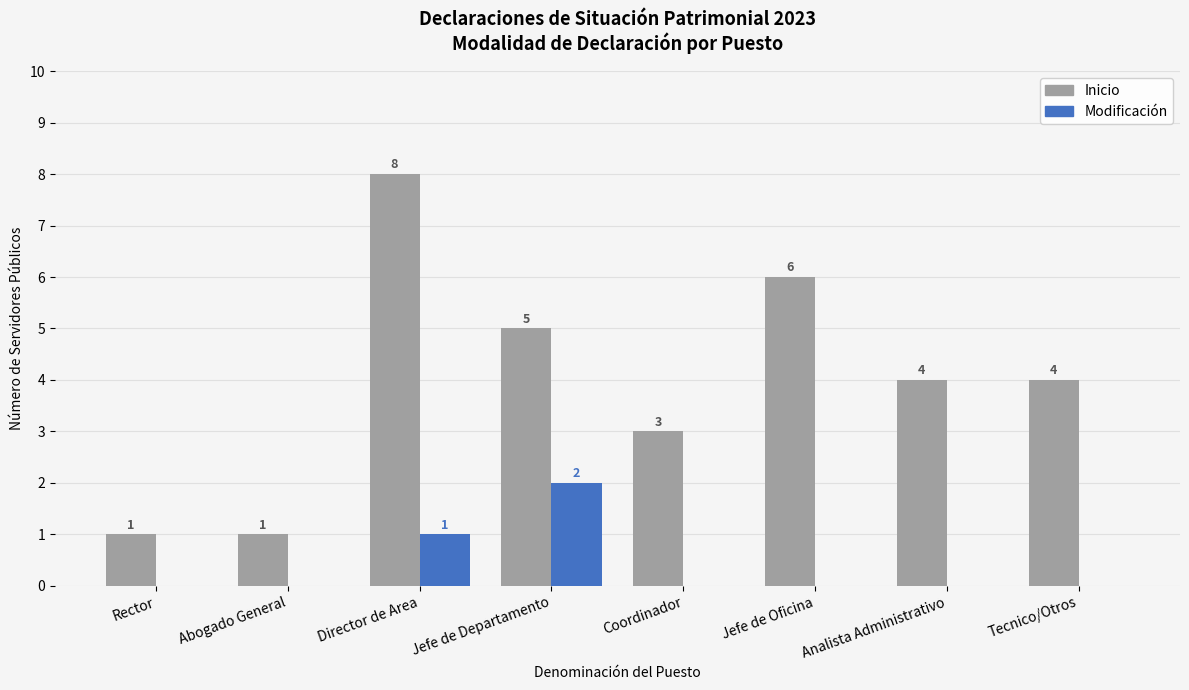

Reading left to right, list all the values displayed in this chart.

Inicio: 1	1	8	5	3	6	4	4
Modificación: 0	0	1	2	0	0	0	0